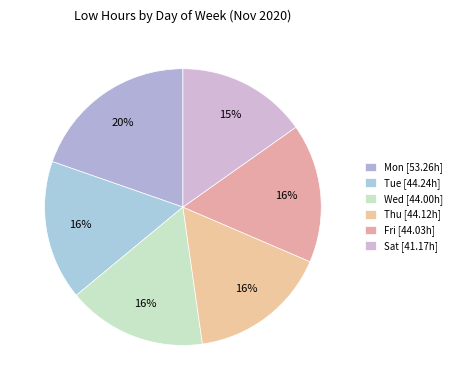

Is there a majority slice in this chart?

No